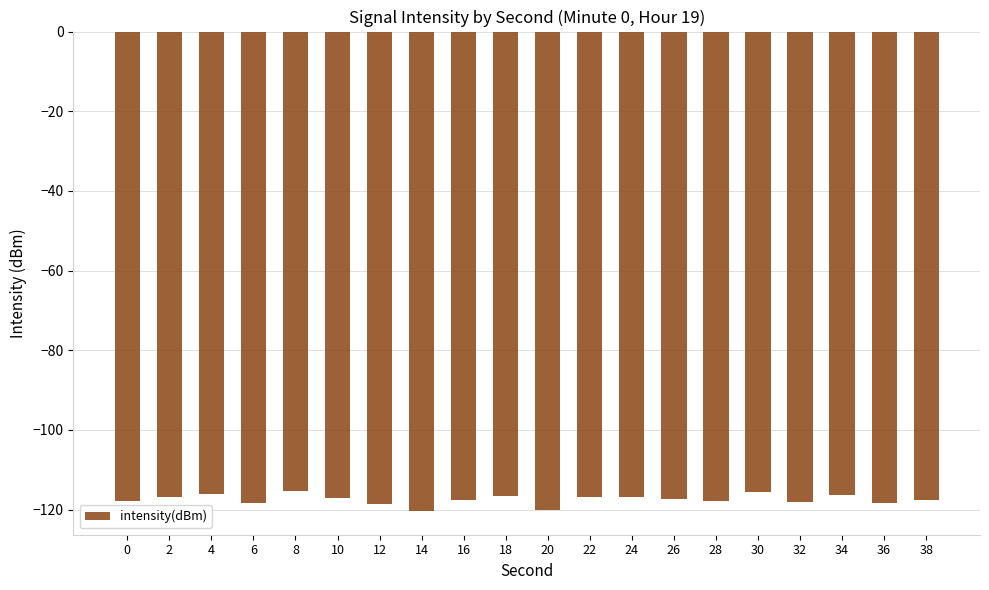

What is the difference between the values at 38 and 14?

2.8